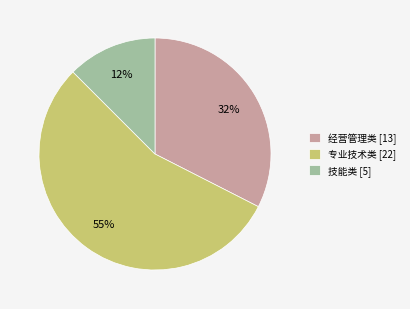

Which category has the smallest portion of the pie?

技能类